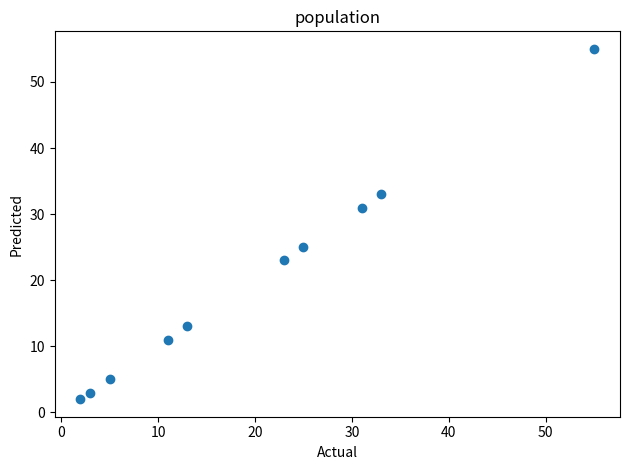

What is the range of X values (max minus min)?

53